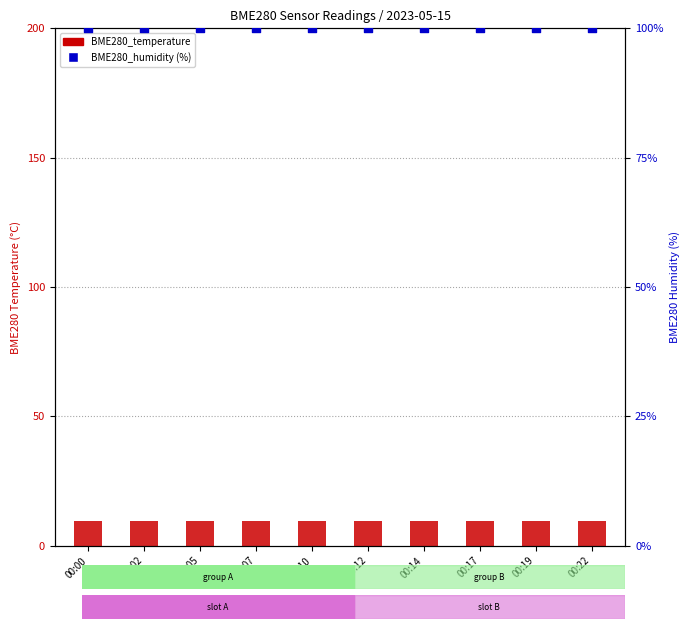

What is the total value across all series at 00:19?

109.6